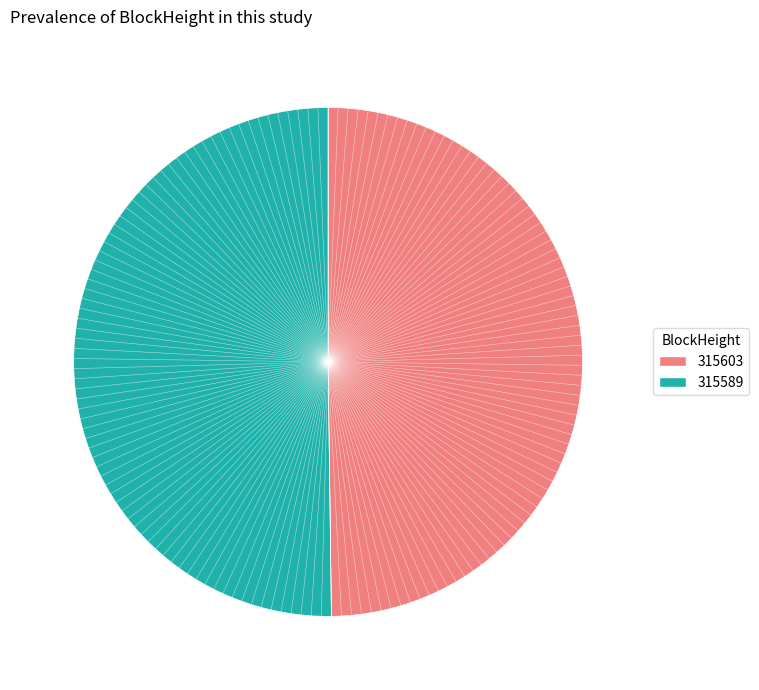

Combined, do 315603 and 315589 account for over 50%?

Yes